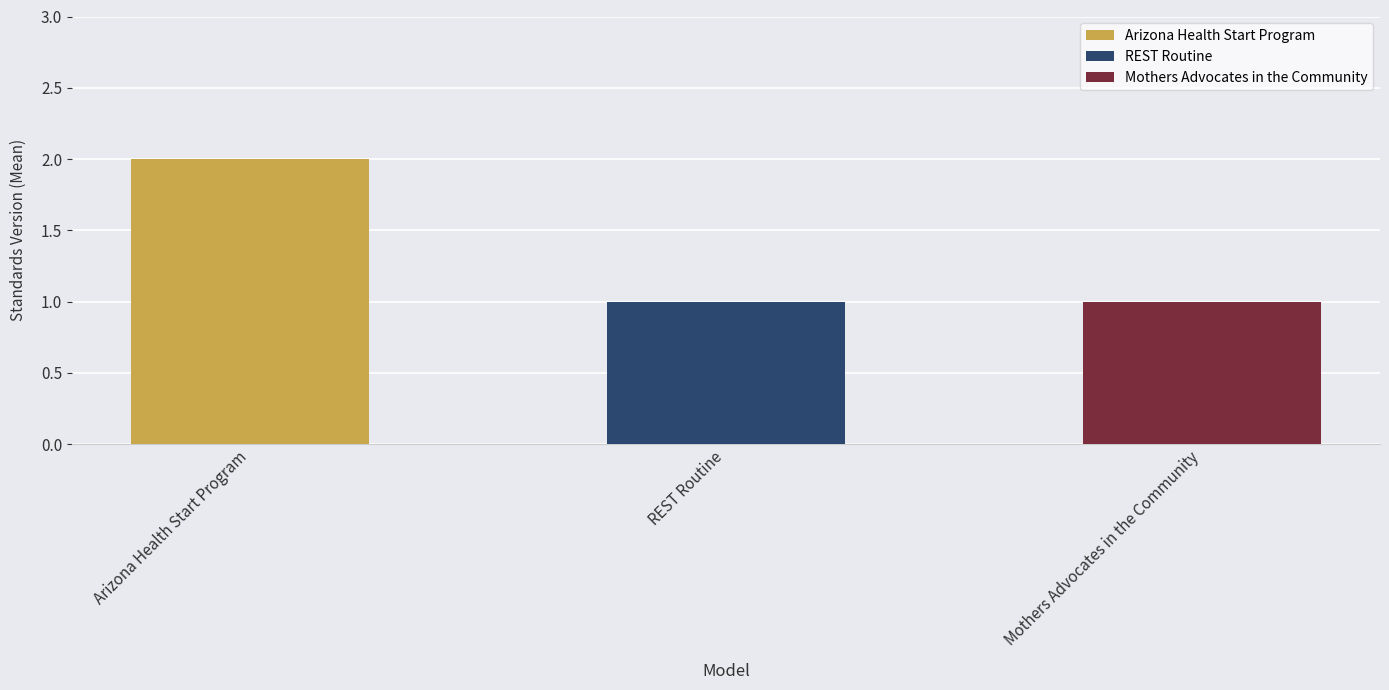

Is it true that the value at REST Routine is 1?

True